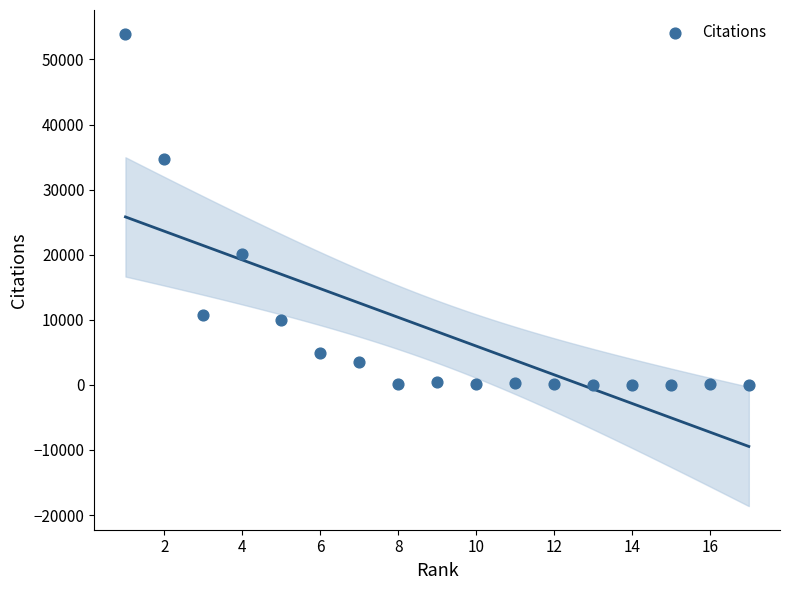

What is the range of X values (max minus min)?

16